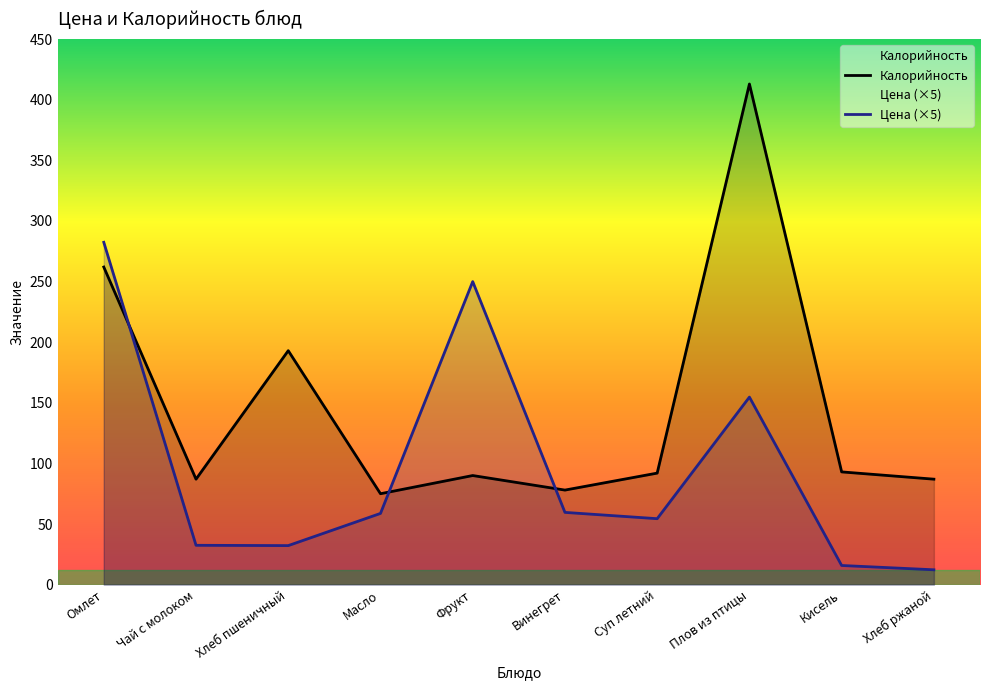

At which label does Калорийность first exceed 92?

Омлет